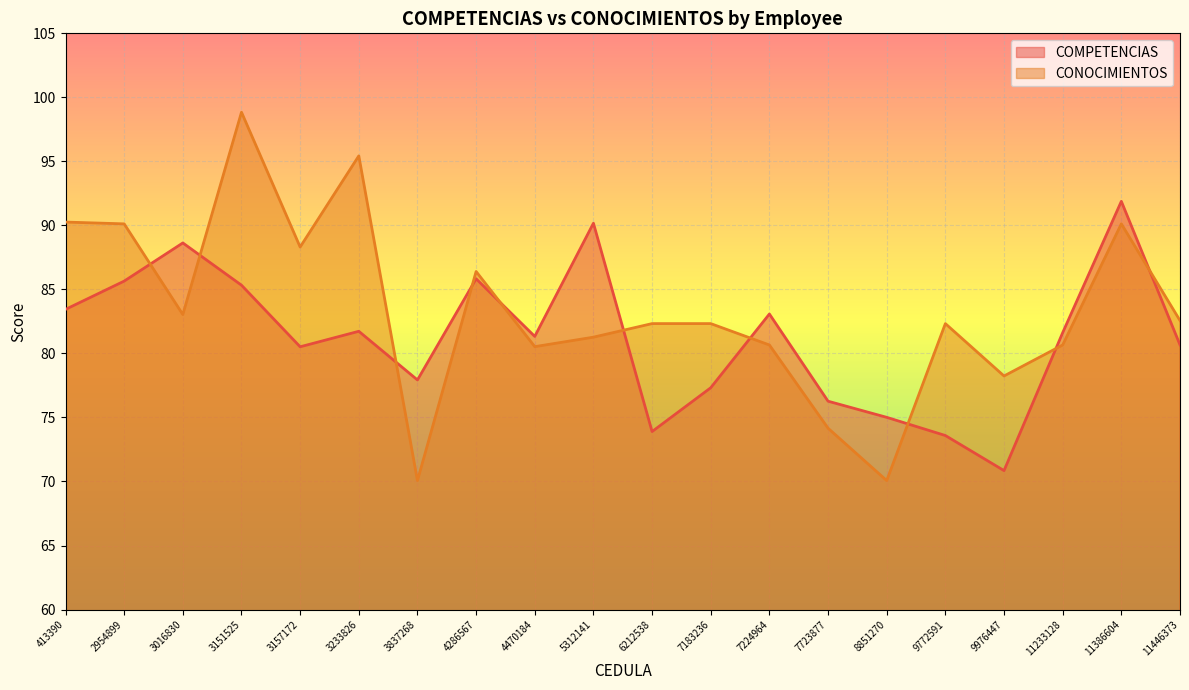

True or false: CONOCIMIENTOS and COMPETENCIAS intersect in this chart.

True